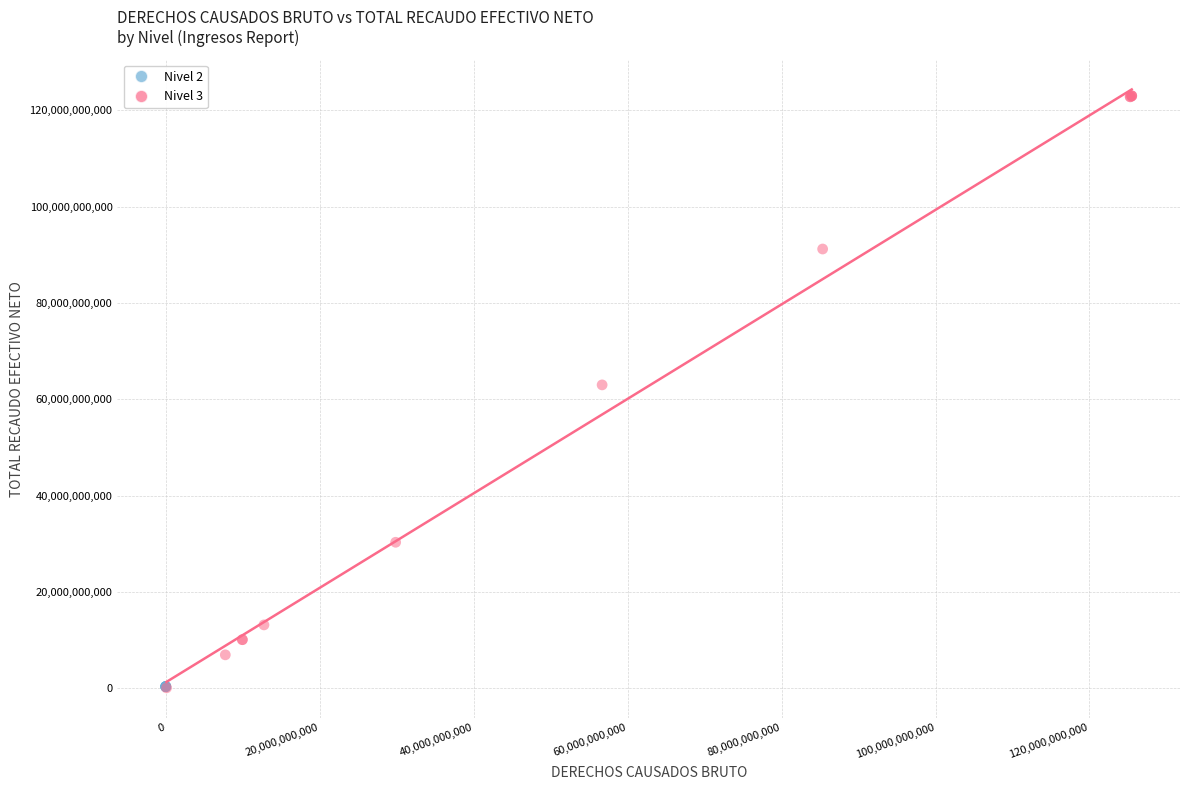

Which series reaches the maximum Y coordinate?

Nivel 3